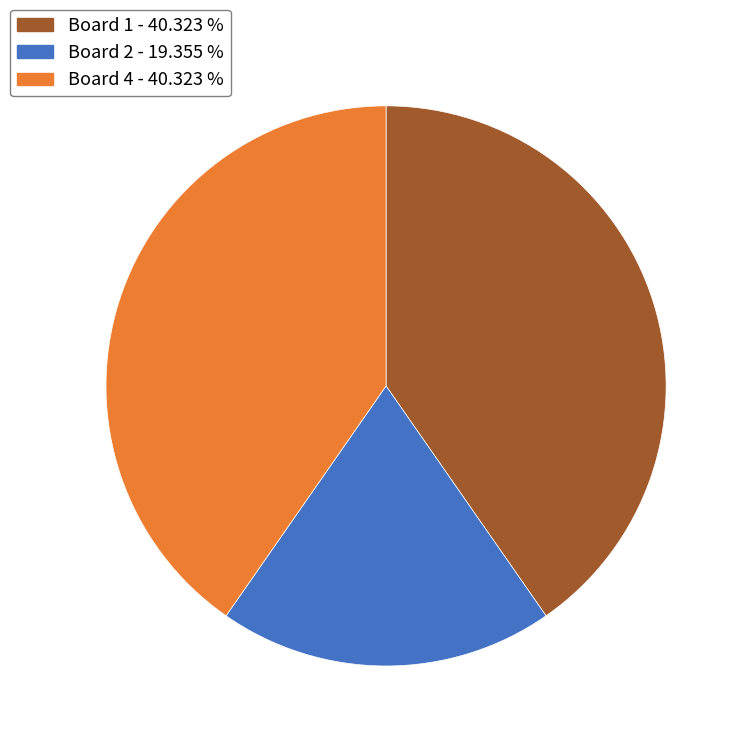

Is there a majority slice in this chart?

No